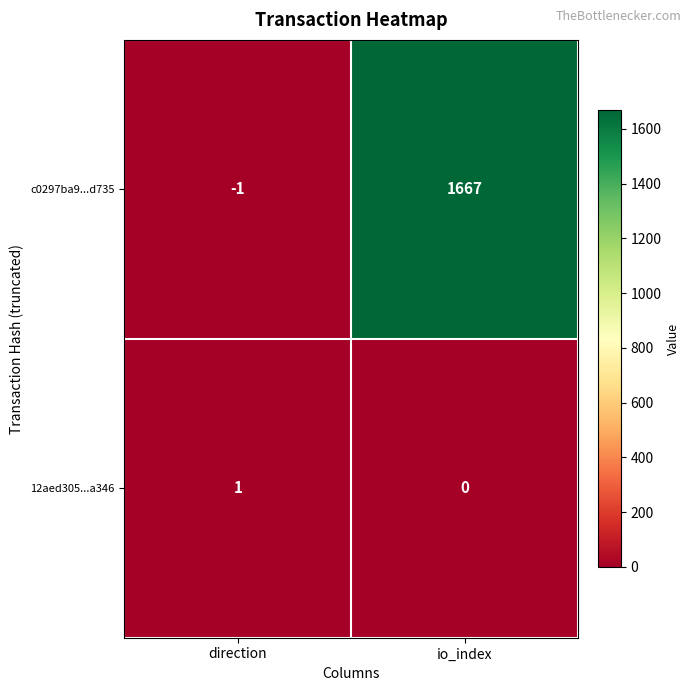

Which label corresponds to the largest value in the chart?

io_index